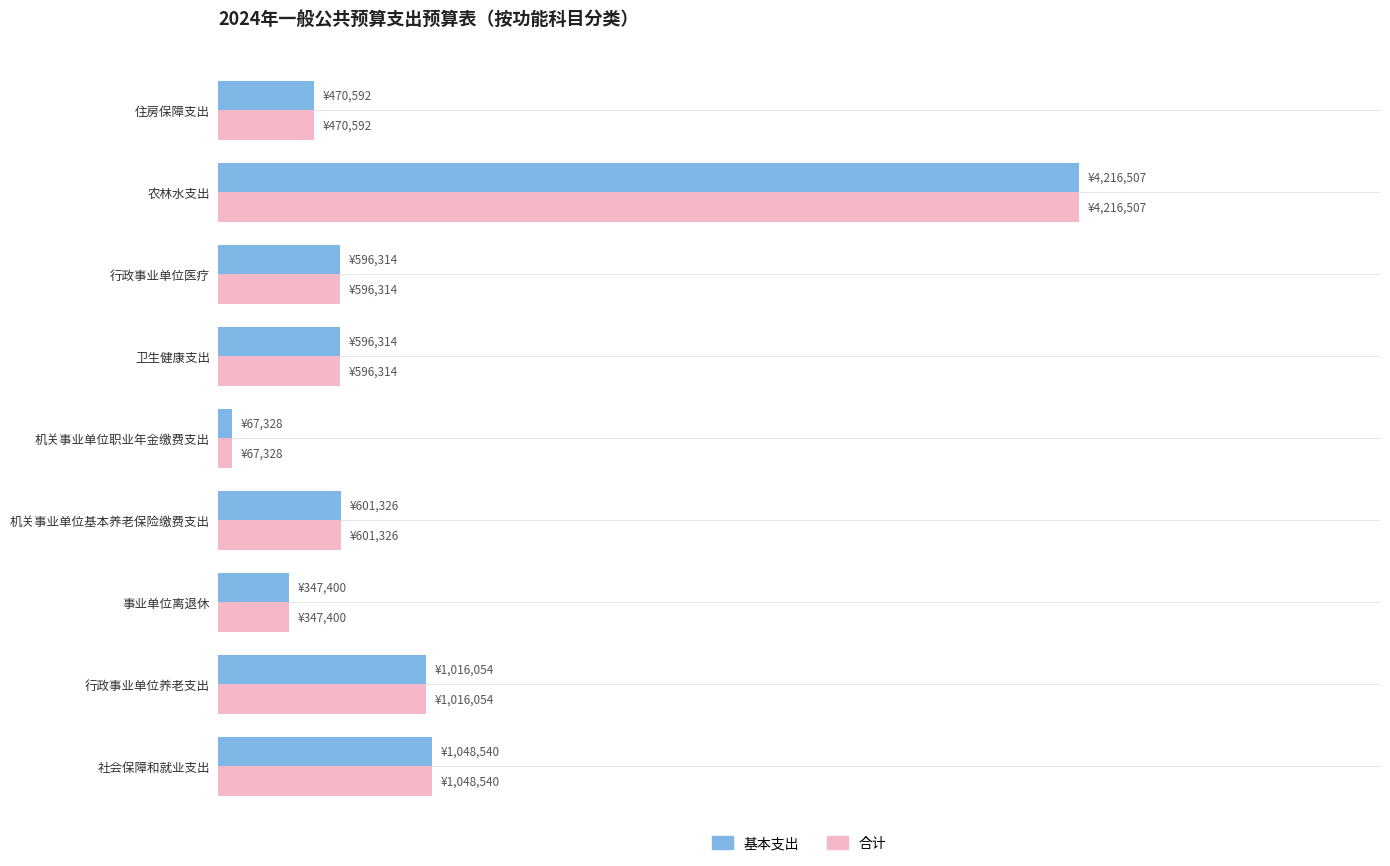

Rank the series by their maximum value, from highest to lowest.

基本支出, 合计